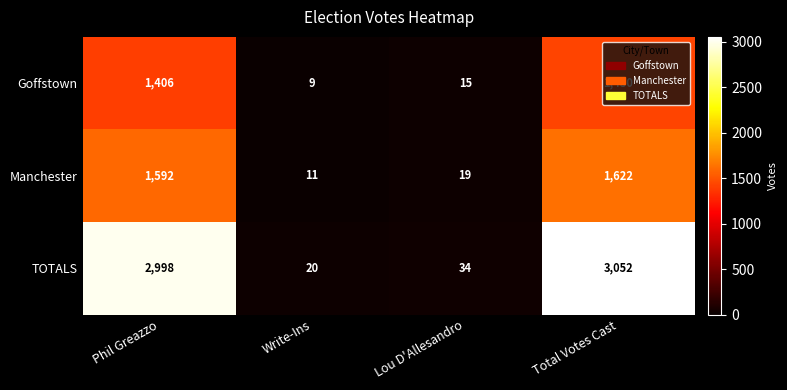

How many distinct data groups are displayed?

3